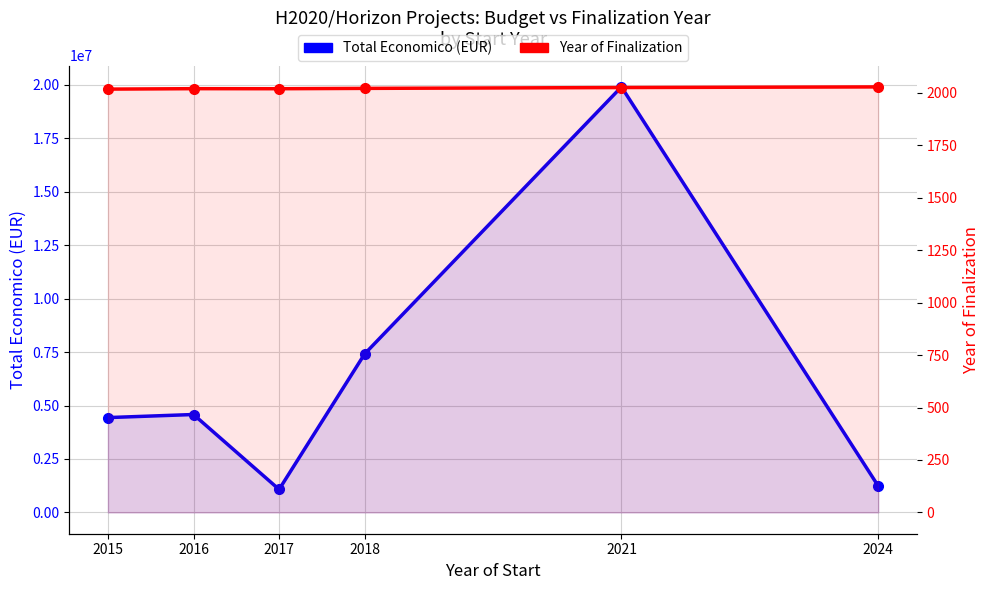

What is the value of the Total Economico (EUR) point at the 3rd from the left?

1075940.7